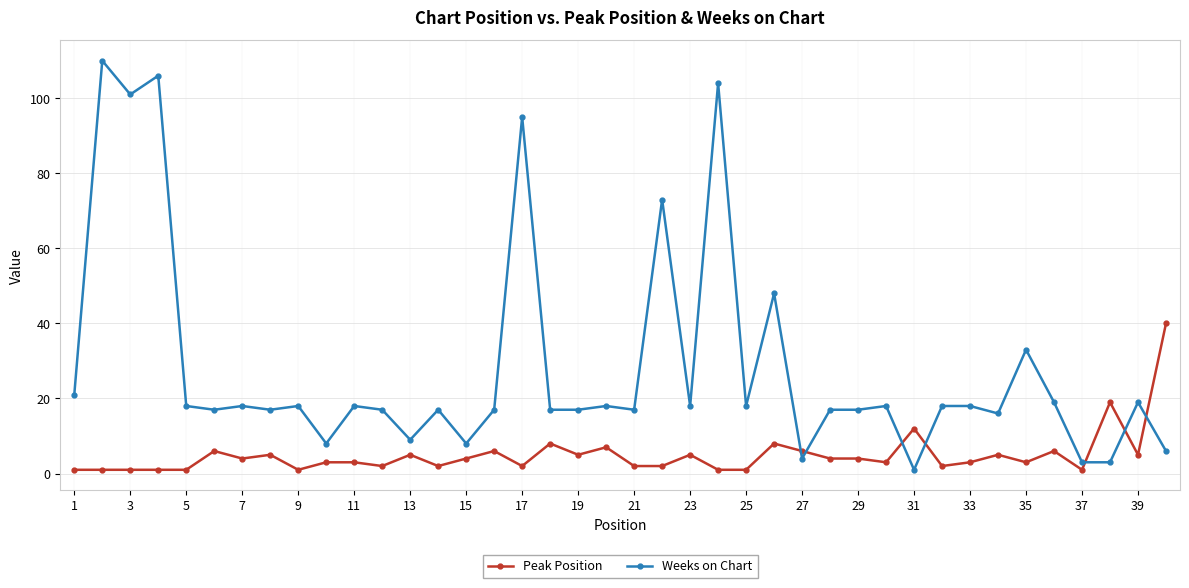

What is the greatest value displayed?

110